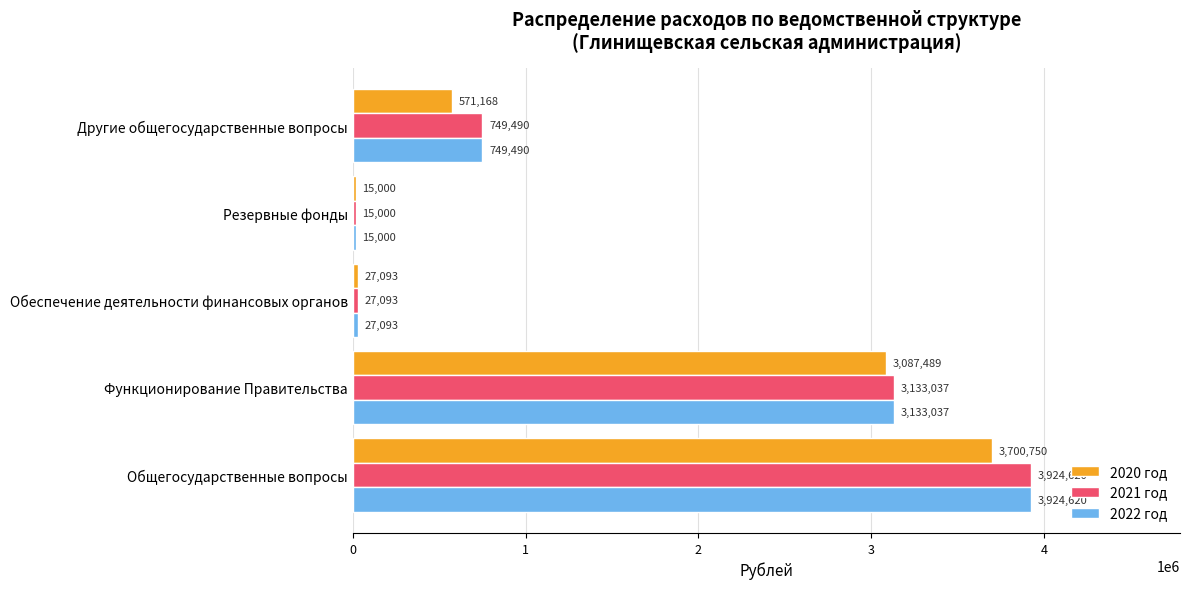

Is it true that 2022 год equals 2617975 at Общегосударственные вопросы?

False